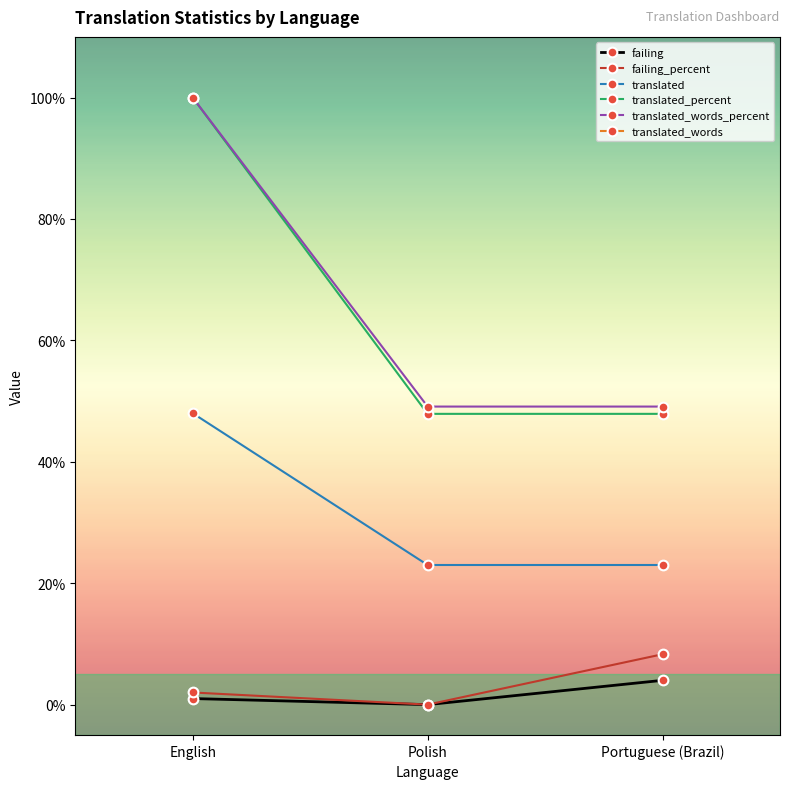

True or false: failing has a value of 4.0 at Portuguese (Brazil).

True